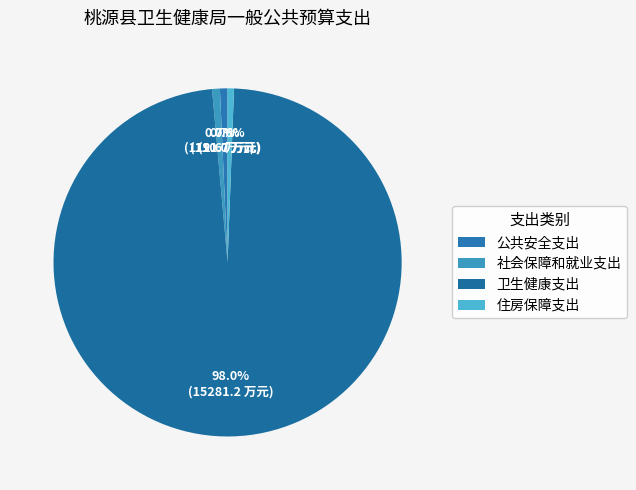

What percentage is NOT represented by 公共安全支出?

99.3%